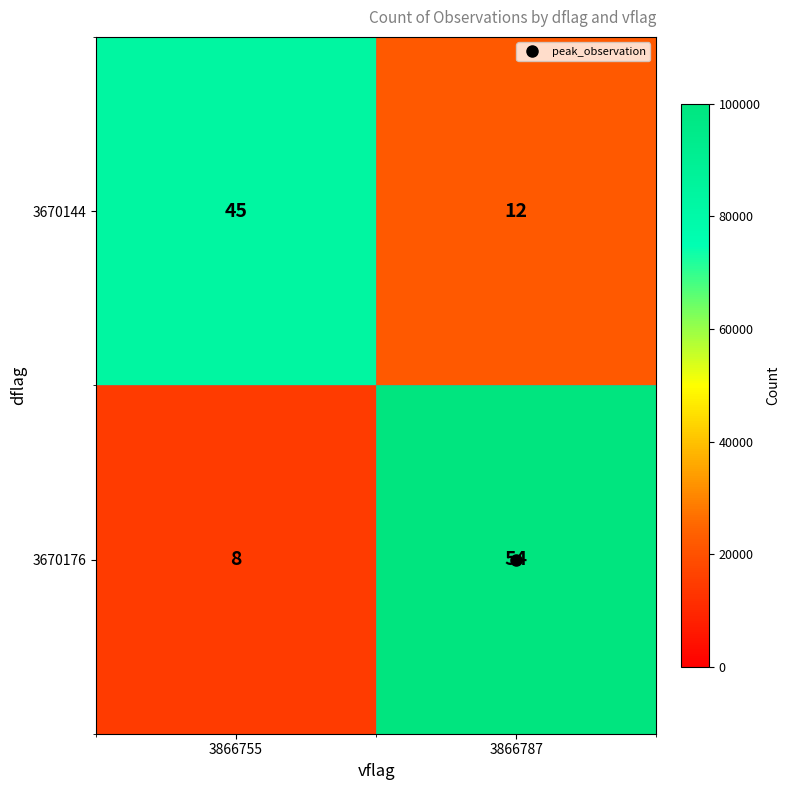

List the series in order of their peak value, lowest first.

3670144, 3670176